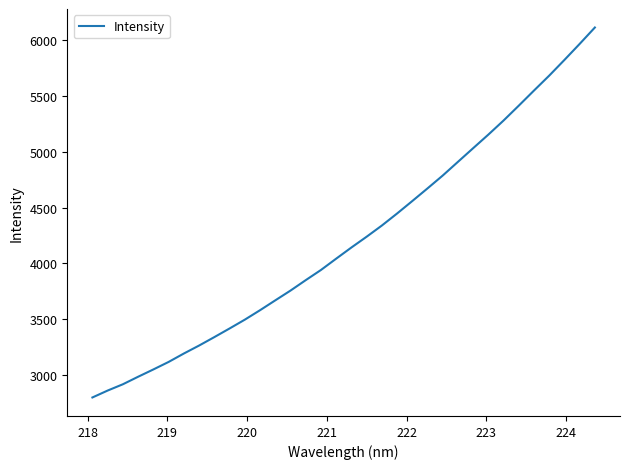

What is the sum of all values?

143404.9